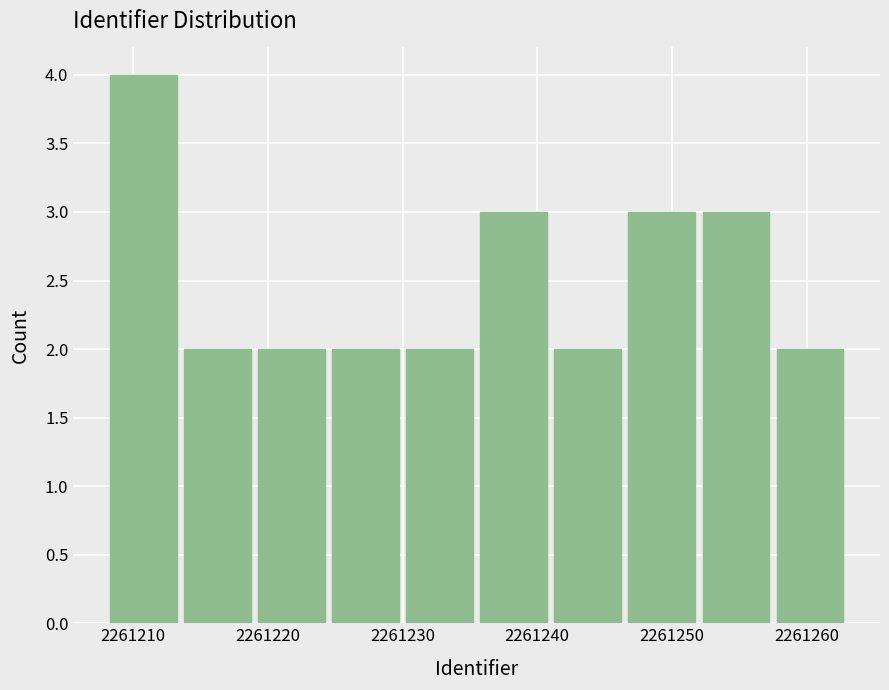

What is the height of the bar covering 2261224.5 to 2261230.0 on the x-axis? Neither the bar edges nor the heights are printed on the chart, so give them approximately, as read against the axes.

2